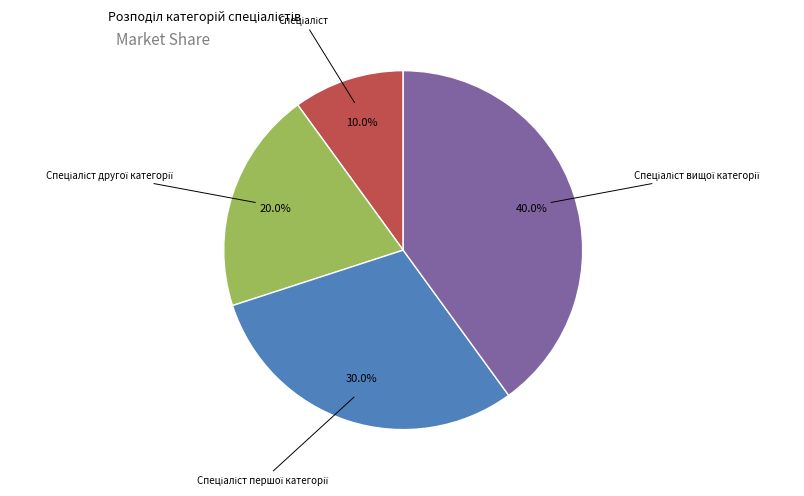

Is there a majority slice in this chart?

No